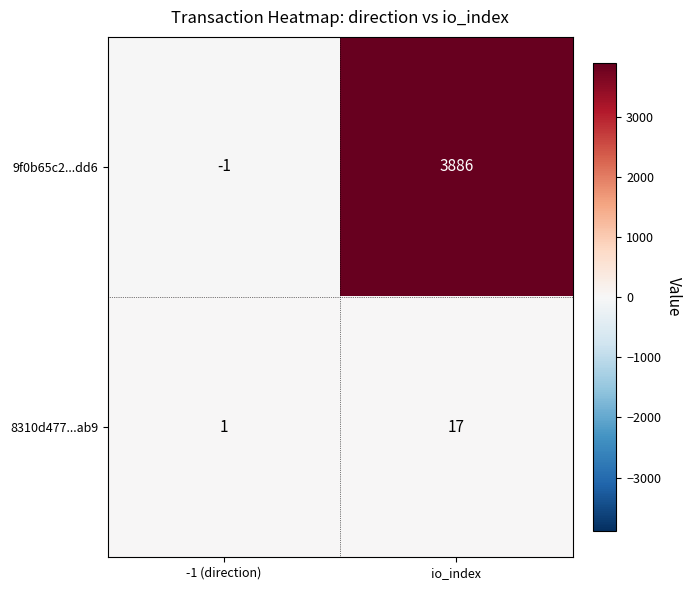

Reading left to right, what are all the values shown in this chart?

9f0b65c2...dd6: -1 (direction)=-1	io_index=3886
8310d477...ab9: -1 (direction)=1	io_index=17